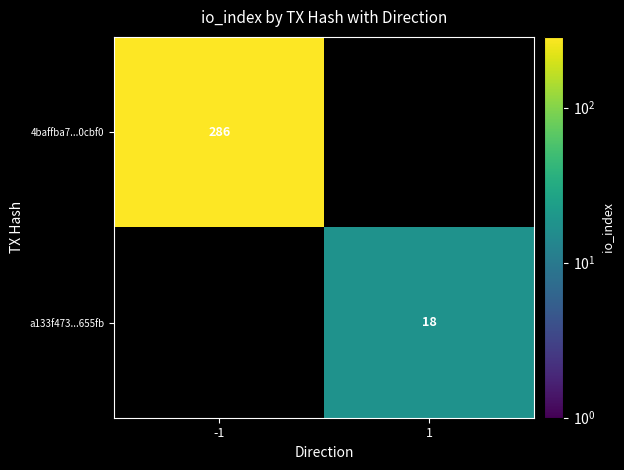

True or false: 4baffba7...0cbf0 has a value of 59 at -1.

False